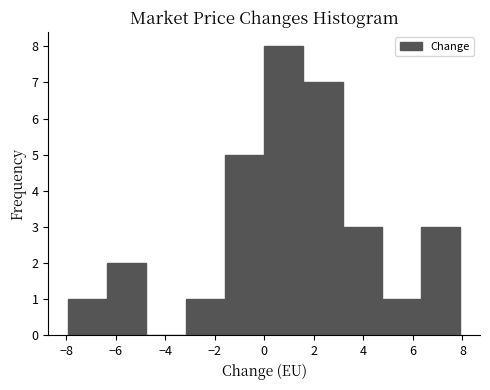

Reading left to right, transcribe this chart: for each bar, give the range it covers on the x-axis and its height. Neither the bar edges nor the heights are printed on the chart, so give them approximately, as read against the axes.

-8.0 to -6.4: 1
-6.4 to -4.8: 2
-4.8 to -3.2: 0
-3.2 to -1.6: 1
-1.6 to 0.0: 5
0.0 to 1.6: 8
1.6 to 3.2: 7
3.2 to 4.8: 3
4.8 to 6.4: 1
6.4 to 8.0: 3